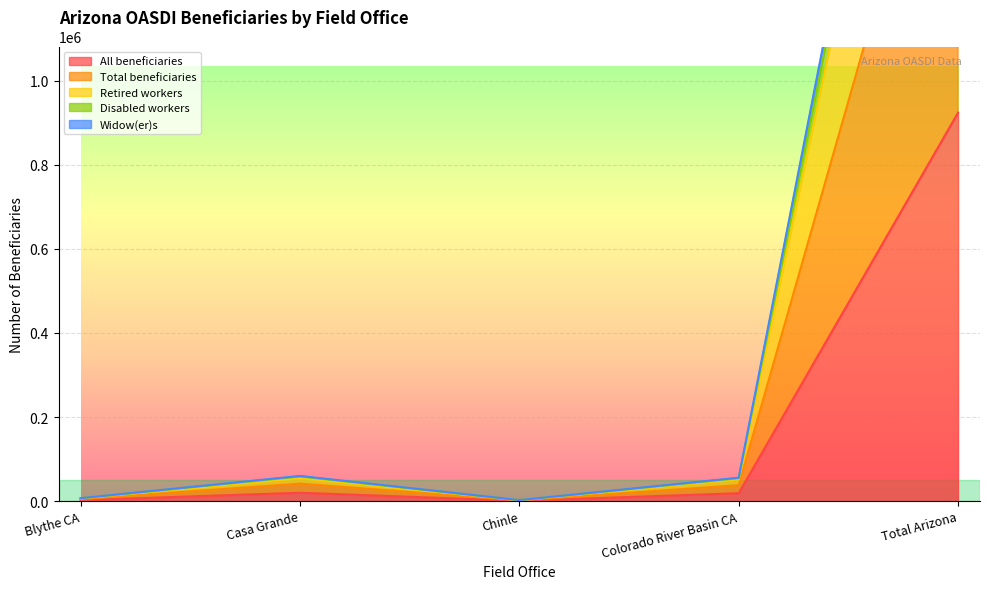

Where is the first local maximum for Retired workers?

Casa Grande